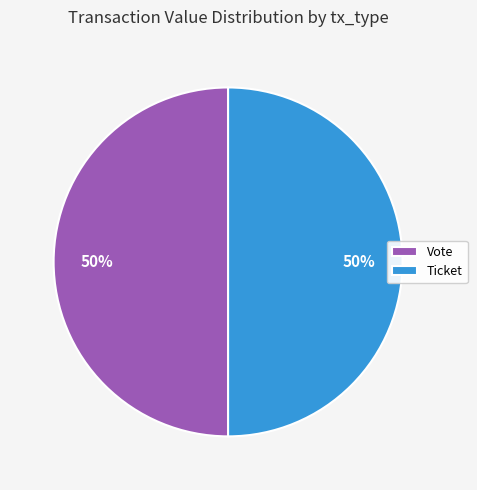

The Ticket slice represents 50% of the pie. True or false?

True